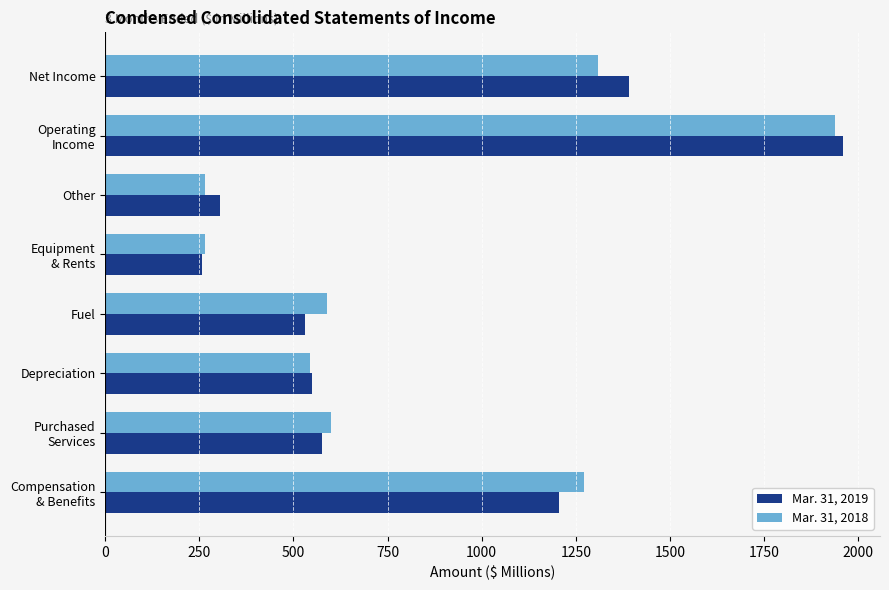

Is it true that Mar. 31, 2018 equals 266 at Other?

True